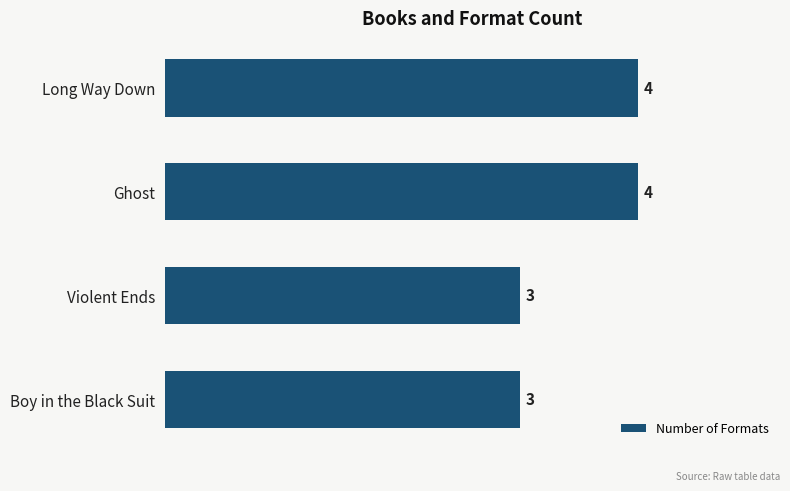

True or false: the data shows 3 at Boy in the Black Suit.

True